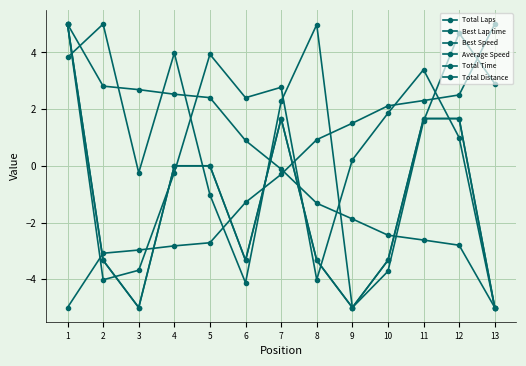

Does the chart have visible grid lines?

Yes